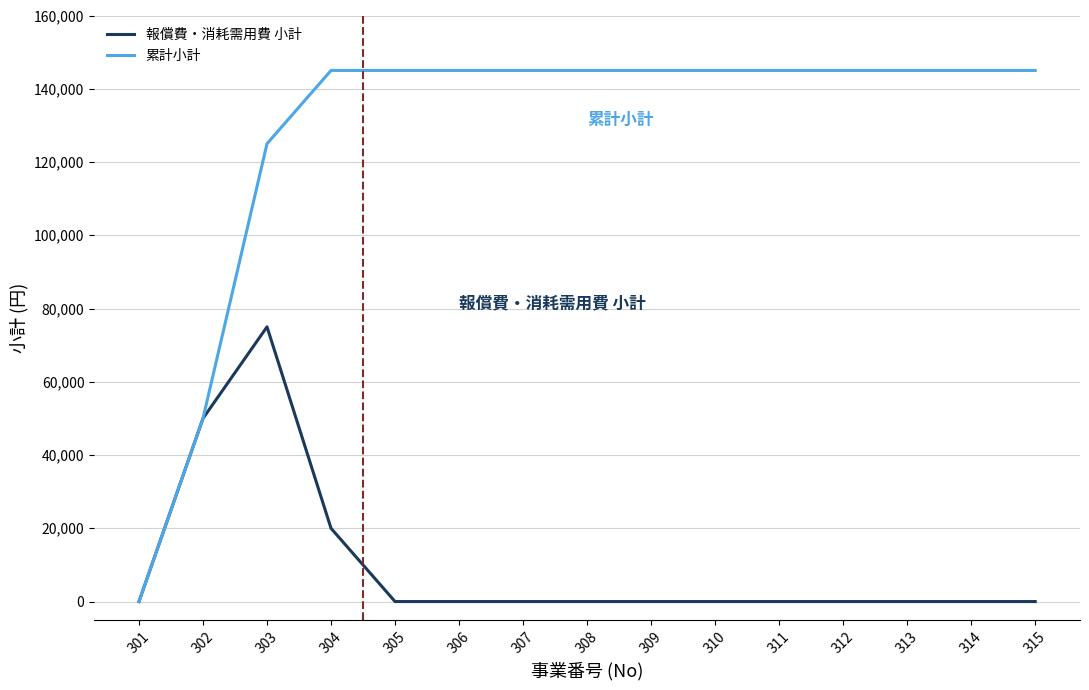

Is the value of 報償費・消耗需用費 小計 at 305 greater than the value of 累計小計 at 306?

No